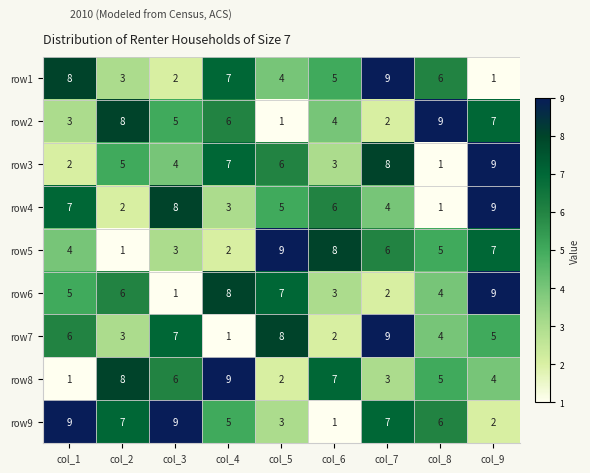

Count the number of categories in the chart.

9